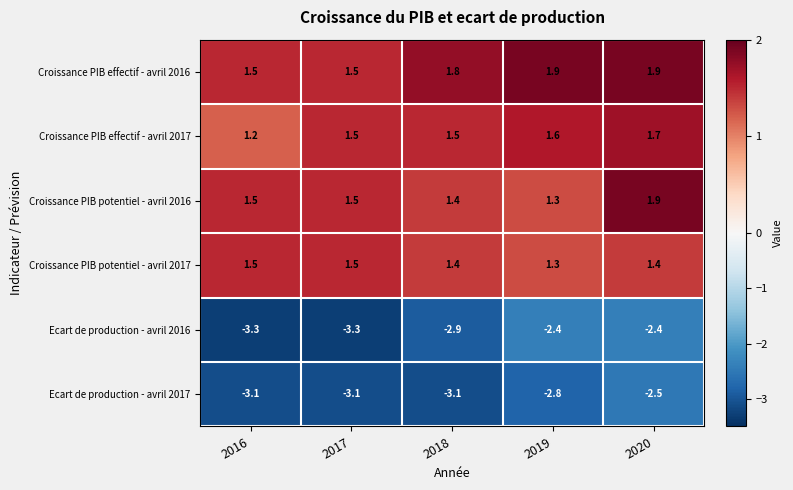

Read the Croissance PIB potentiel - avril 2016 value at 2020.

1.9